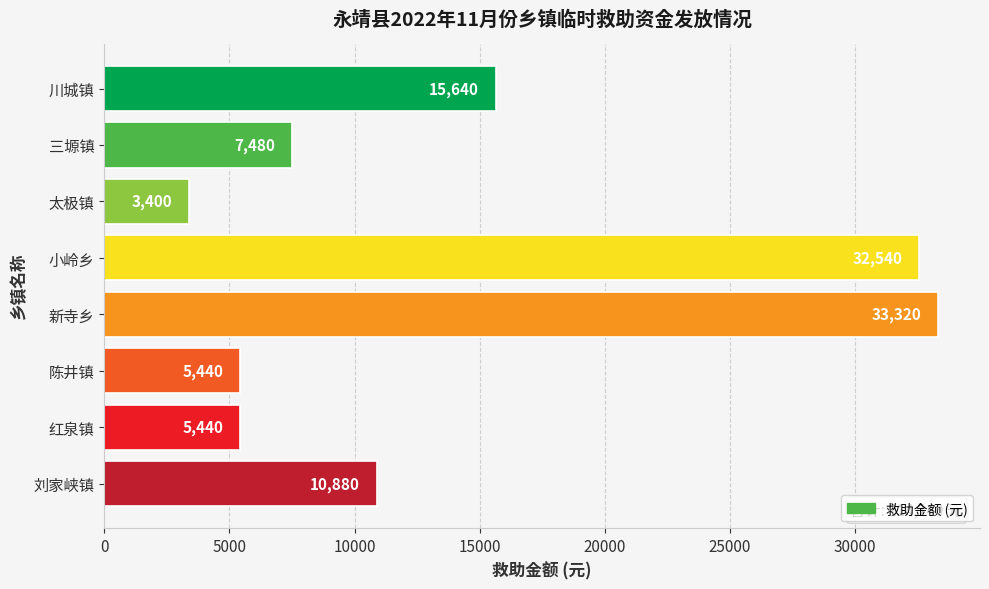

How many series are shown in this chart?

1